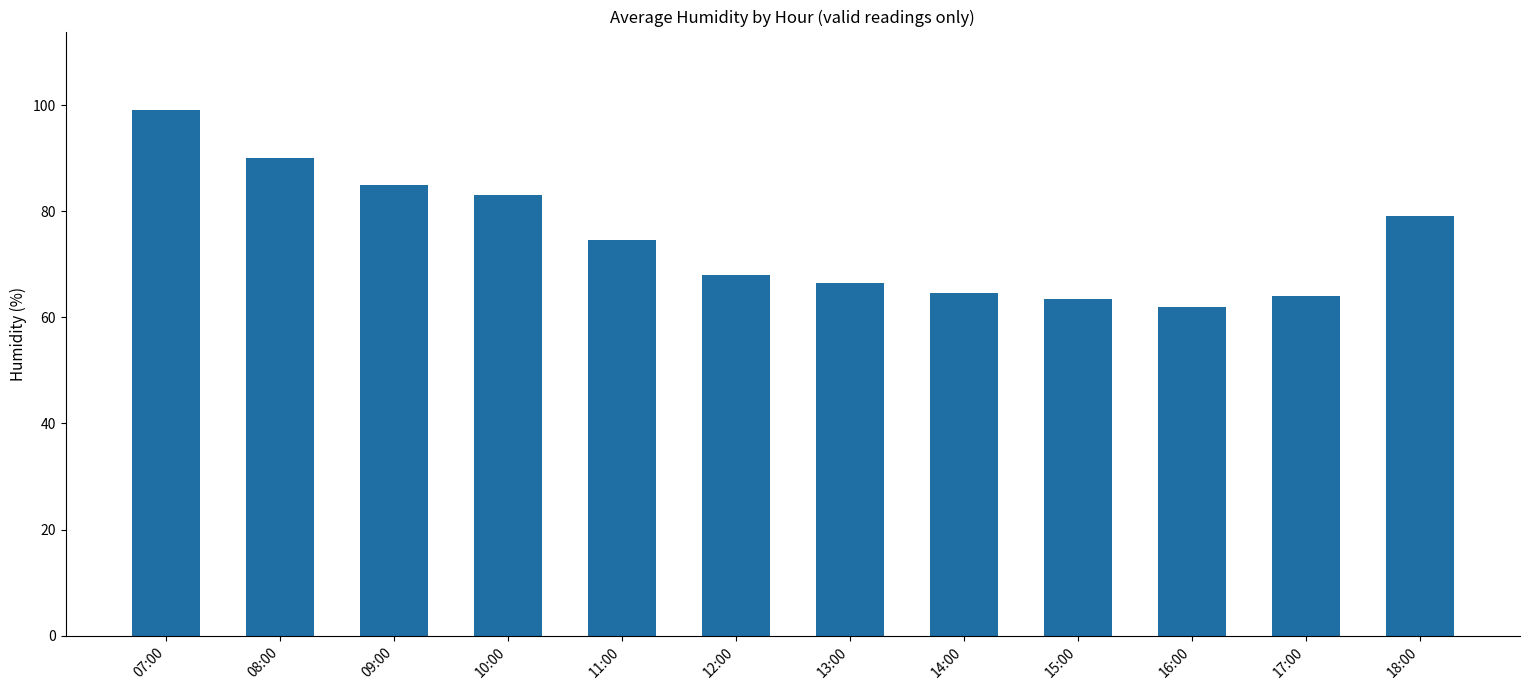

Reading left to right, transcribe all the data shown in this chart.

07:00=99.0	08:00=90.0	09:00=85.0	10:00=83.0	11:00=74.5	12:00=68.0	13:00=66.5	14:00=64.5	15:00=63.5	16:00=62.0	17:00=64.0	18:00=79.0